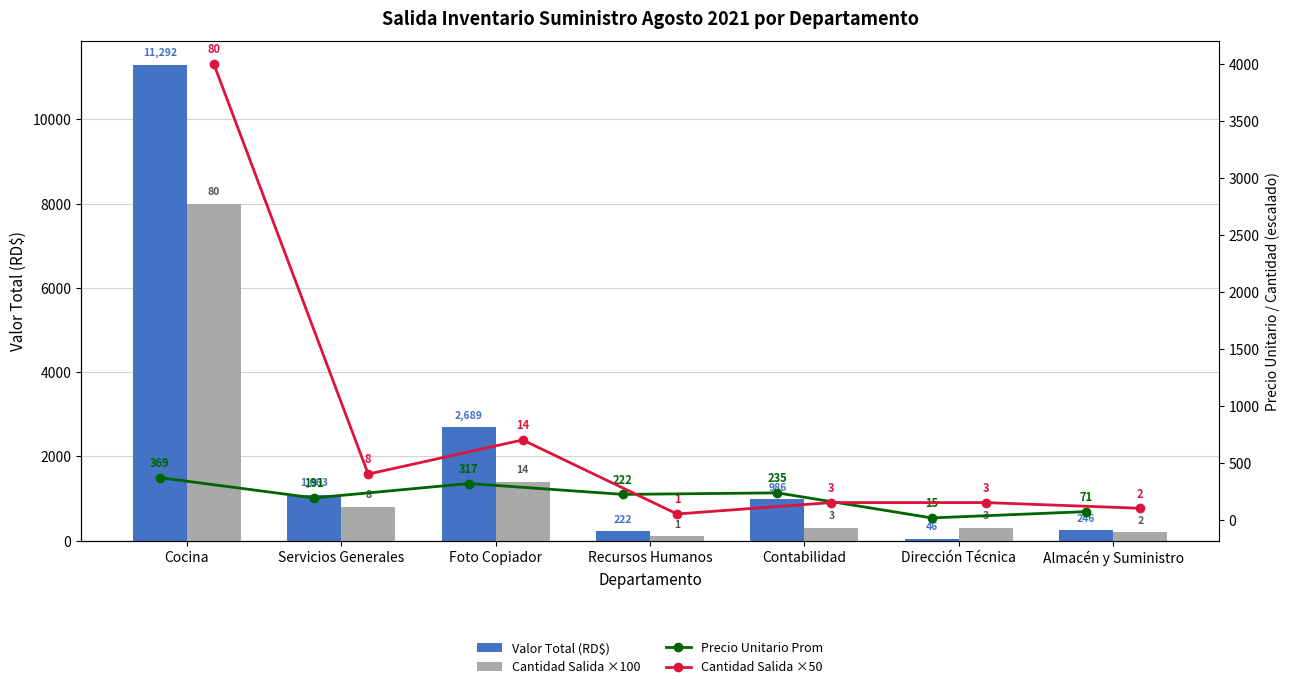

Rank the series by their average value, from highest to lowest.

Valor Total (RD$), Cantidad Salida ×100, Cantidad Salida ×50, Precio Unitario Prom